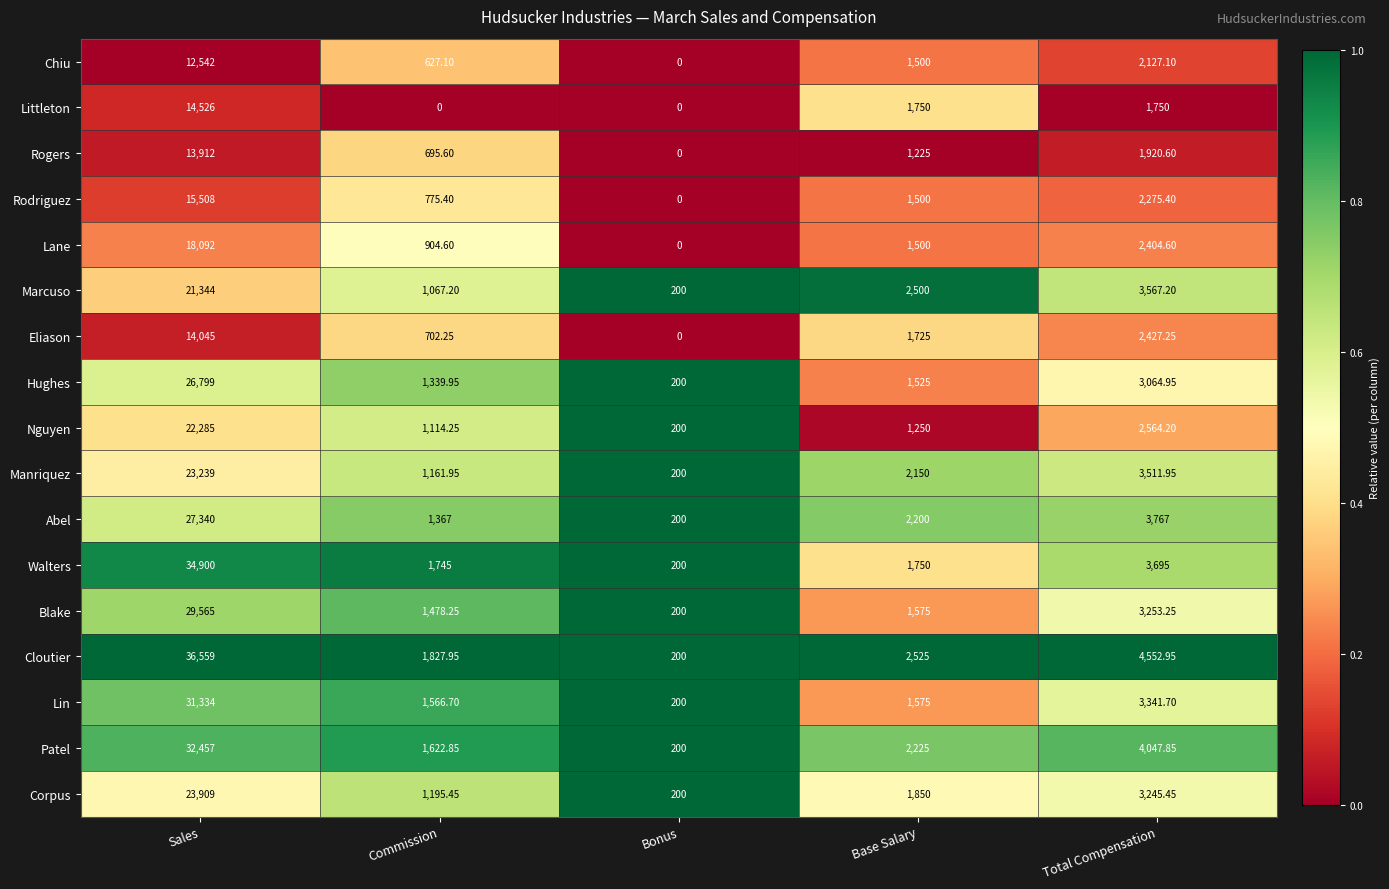

At which category is the sum across all series the highest?

Sales